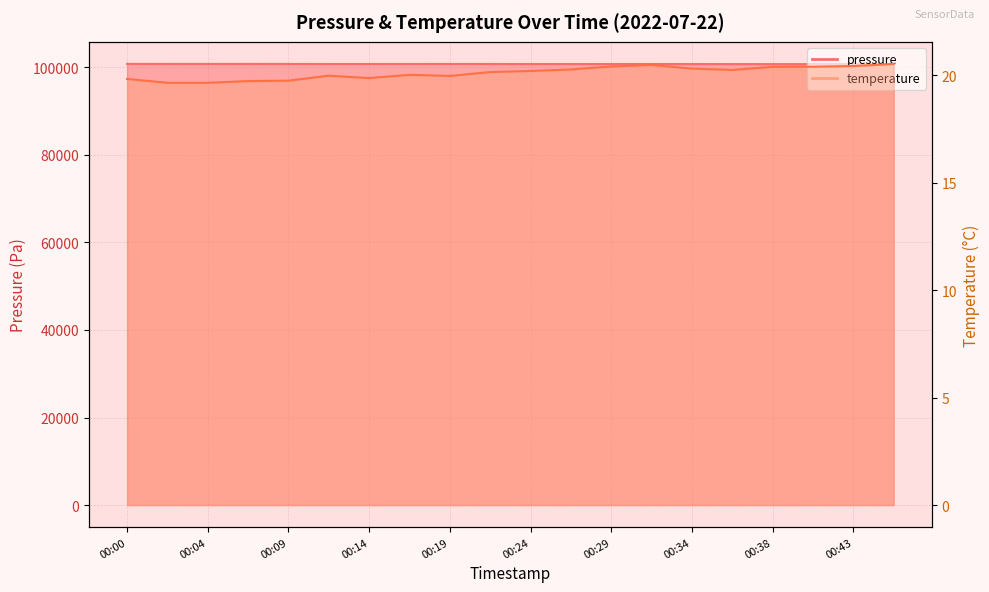

True or false: pressure has a value of 32298.0 at 00:26.

False